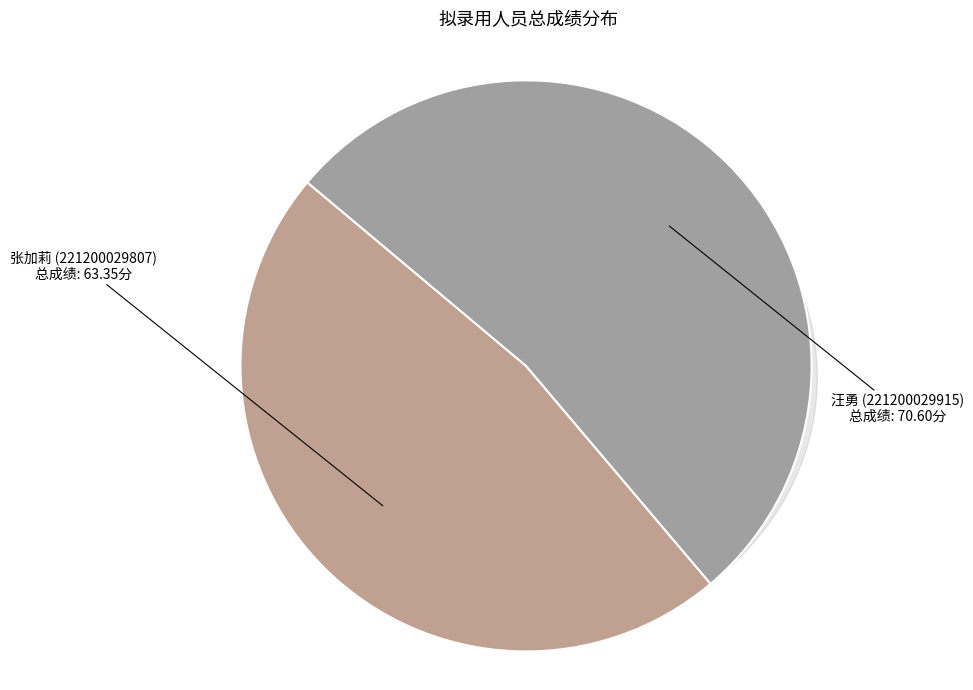

The 汪勇 (221200029915) slice represents 53% of the pie. True or false?

True